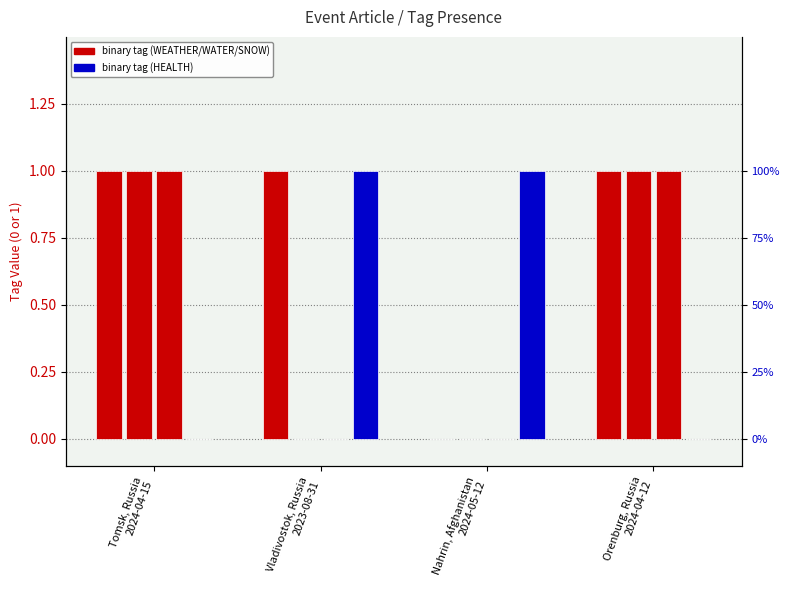

What are all the series names shown in the legend?

WEATHER, WATER, SNOW, HEALTH